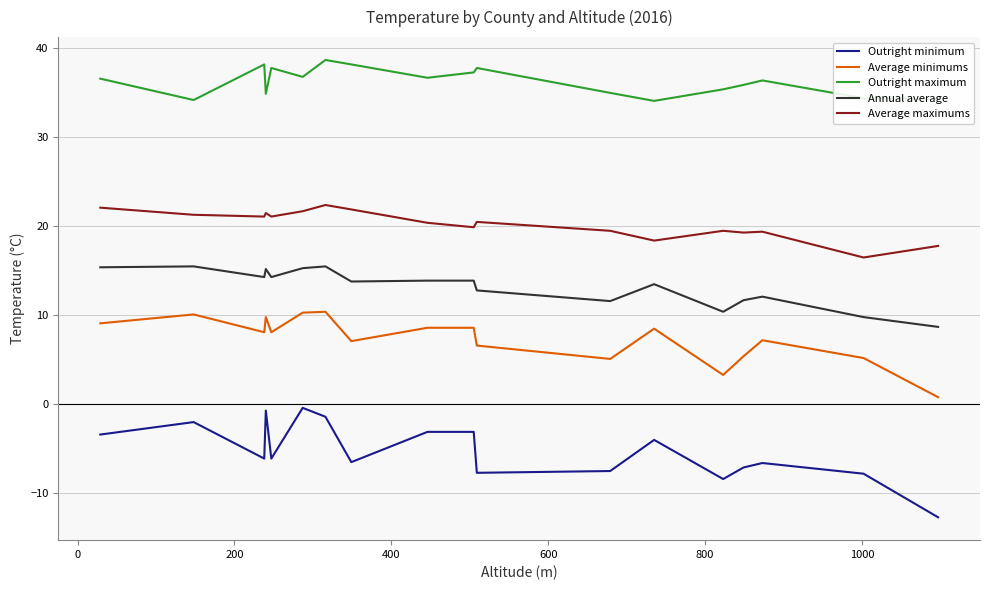

True or false: Annual average and Outright maximum intersect in this chart.

False